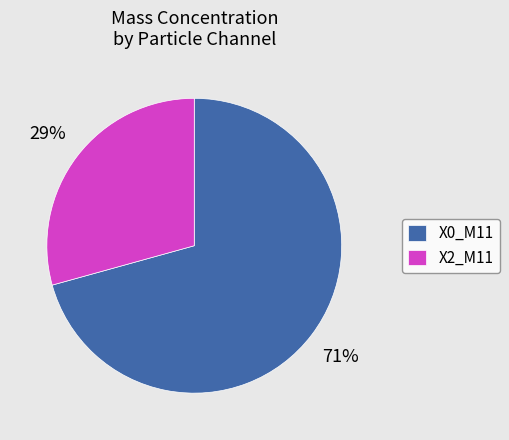

What is the ratio of the value at X2_M11 to the value at X0_M11?

0.4